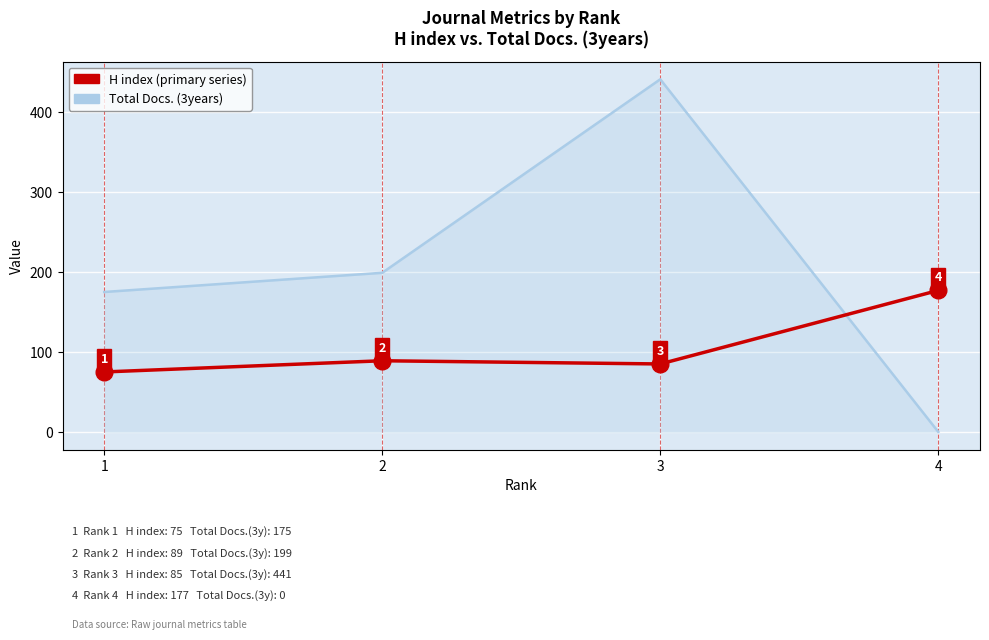

At which category is the sum across all series the highest?

3